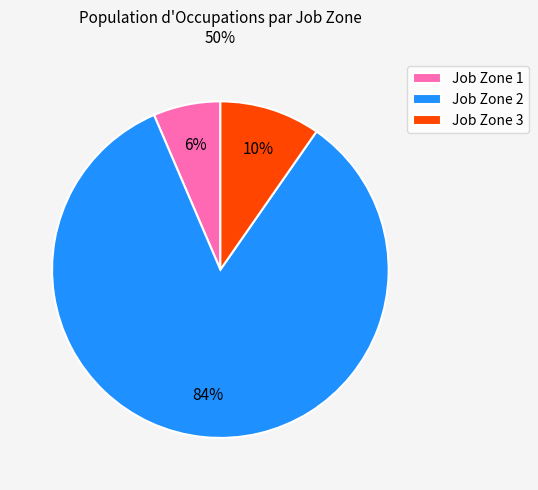

Do Job Zone 3 and Job Zone 2 together represent more than half of the pie?

Yes